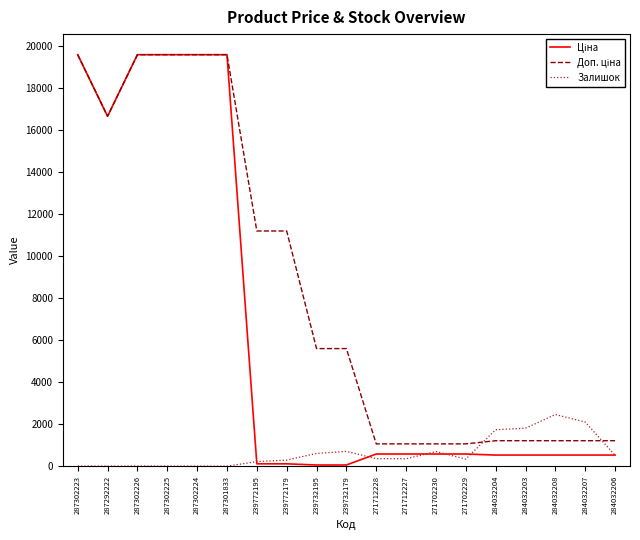

What is the spread (max minus min) of values at 284032206?

692.7